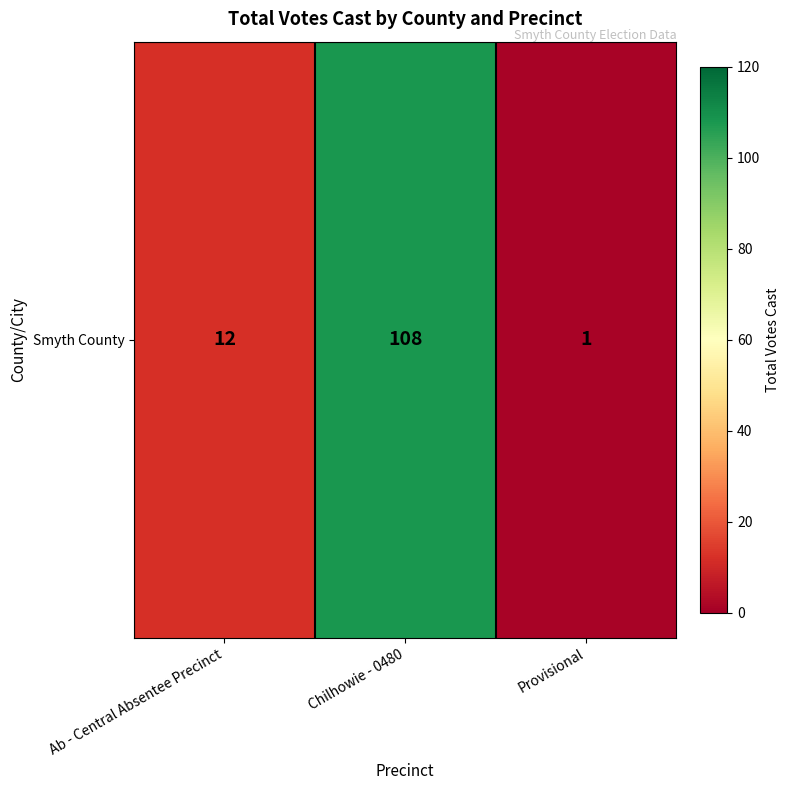

How many values are below 12?

1